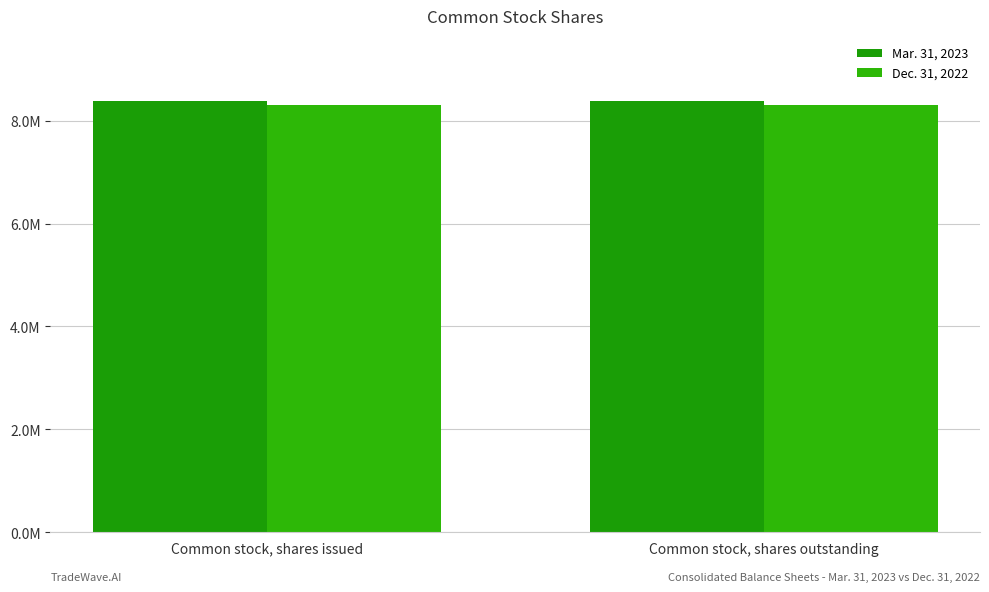

Which series has the widest spread of values?

Mar. 31, 2023